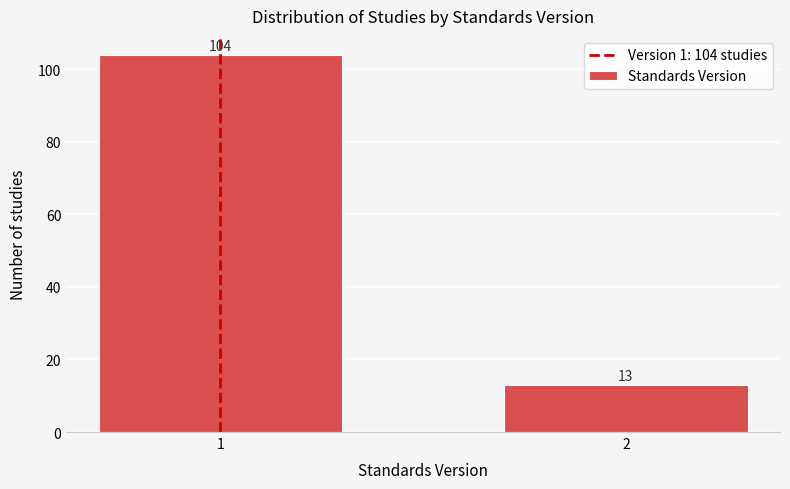

Reading left to right, what are all the values shown in this chart?

104	13